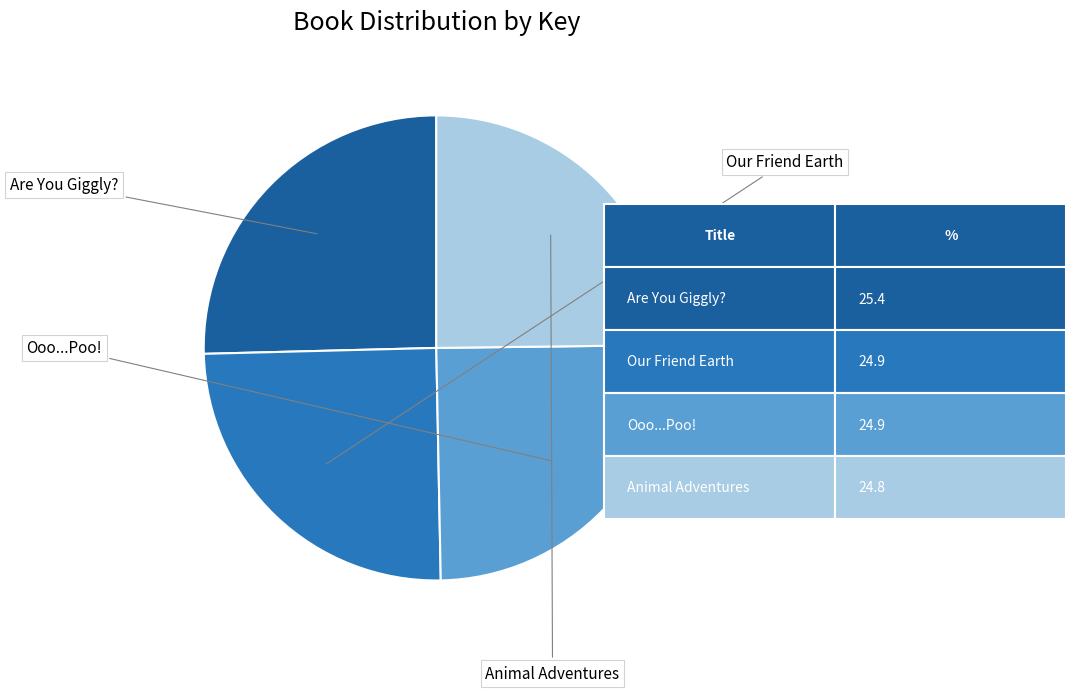

Count the number of slices in the pie.

4